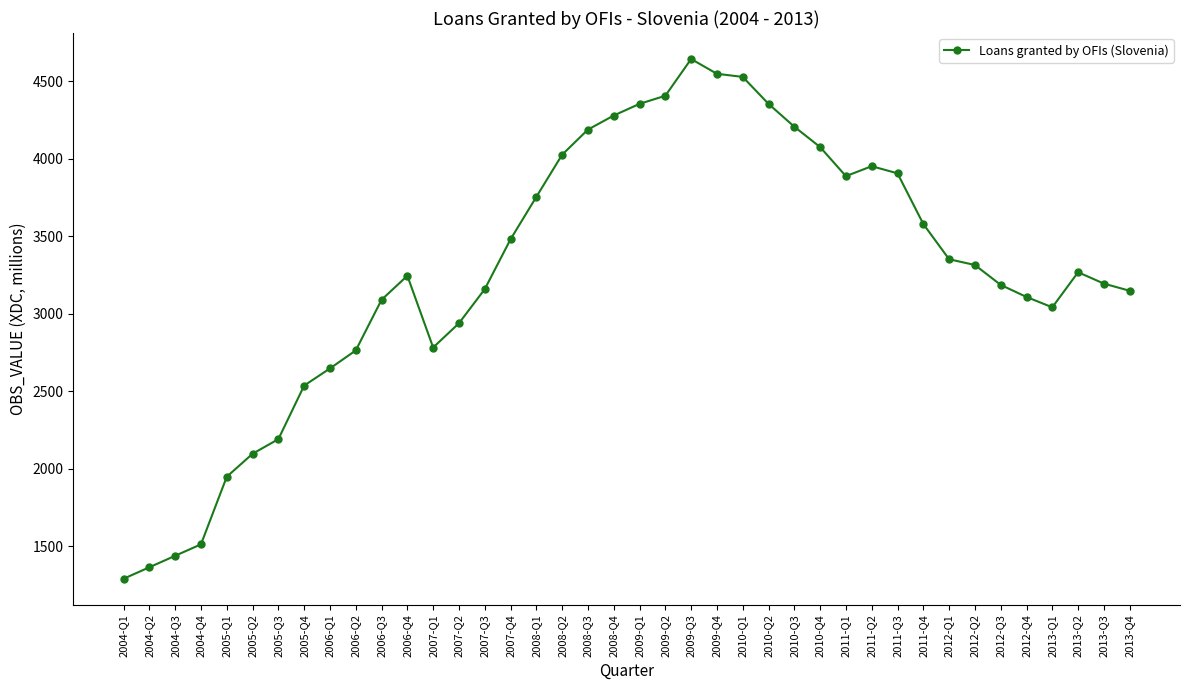

How many distinct data groups are displayed?

1